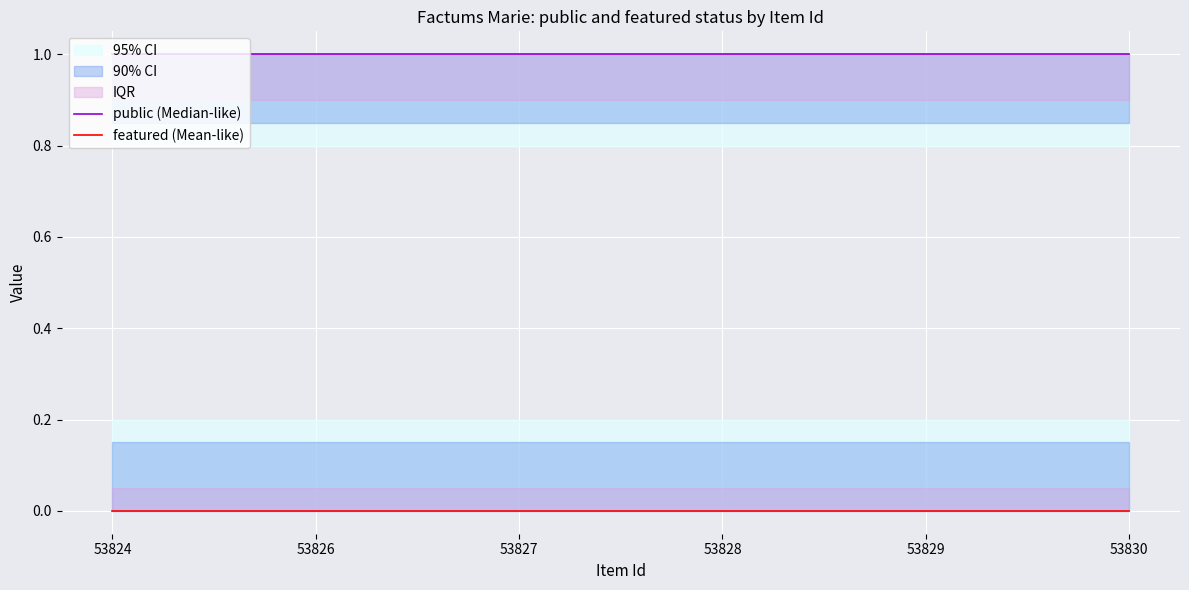

True or false: featured (Mean-like) has more than 2 interior local peaks.

False